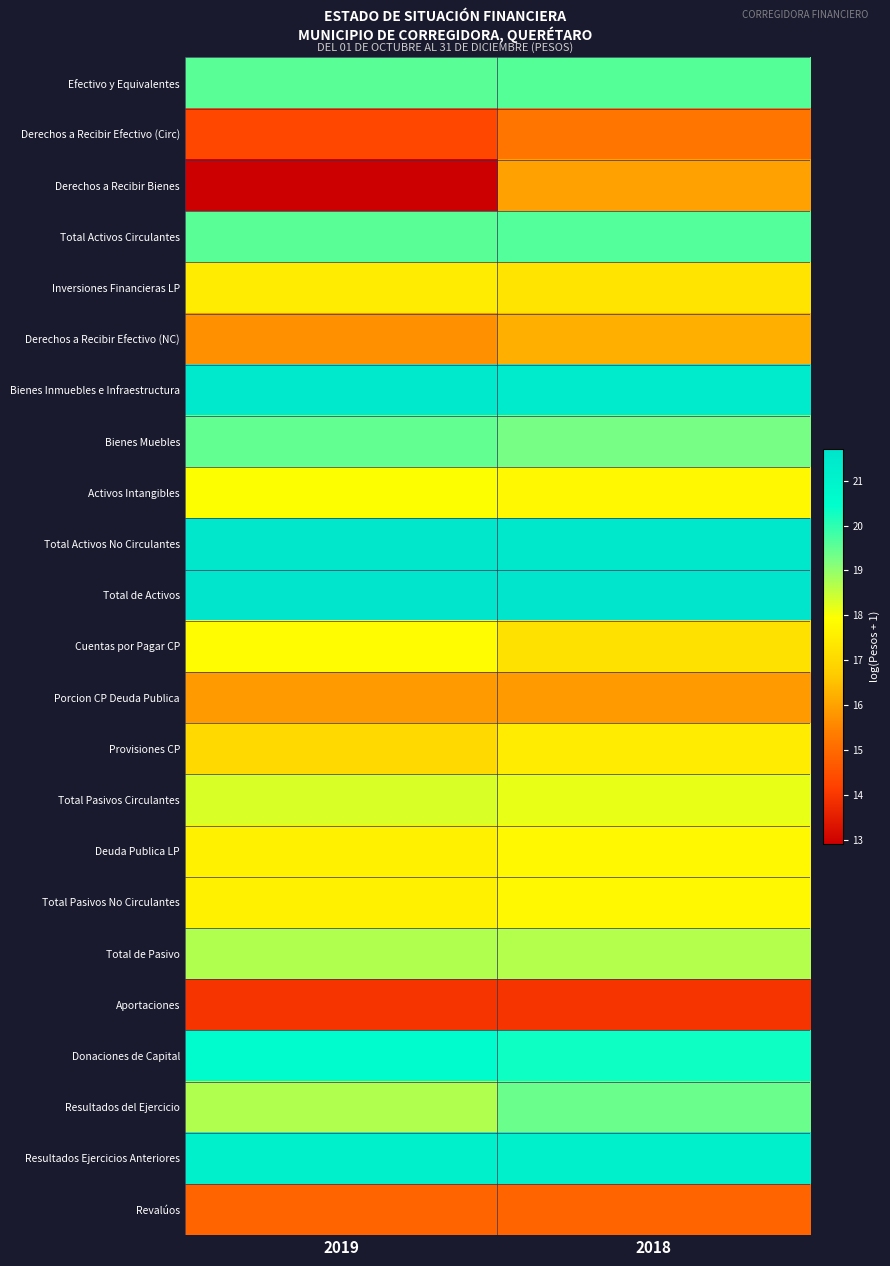

Reading left to right, what are all the values shown in this chart?

Efectivo y Equivalentes: 2019=19.6	2018=19.6
Derechos a Recibir Efectivo (Circ): 2019=14.3	2018=15.2
Derechos a Recibir Bienes: 2019=12.9	2018=16.0
Total Activos Circulantes: 2019=19.6	2018=19.6
Inversiones Financieras LP: 2019=17.5	2018=17.3
Derechos a Recibir Efectivo (NC): 2019=15.7	2018=16.2
Bienes Inmuebles e Infraestructura: 2019=21.5	2018=21.4
Bienes Muebles: 2019=19.5	2018=19.3
Activos Intangibles: 2019=18.0	2018=17.8
Total Activos No Circulantes: 2019=21.6	2018=21.5
Total de Activos: 2019=21.7	2018=21.7
Cuentas por Pagar CP: 2019=17.9	2018=17.2
Porcion CP Deuda Publica: 2019=15.9	2018=15.9
Provisiones CP: 2019=17.0	2018=17.5
Total Pasivos Circulantes: 2019=18.3	2018=18.2
Deuda Publica LP: 2019=17.6	2018=17.8
Total Pasivos No Circulantes: 2019=17.6	2018=17.8
Total de Pasivo: 2019=18.7	2018=18.7
Aportaciones: 2019=14.0	2018=14.0
Donaciones de Capital: 2019=20.6	2018=20.3
Resultados del Ejercicio: 2019=18.7	2018=19.4
Resultados Ejercicios Anteriores: 2019=21.2	2018=21.1
Revalúos: 2019=14.9	2018=14.9